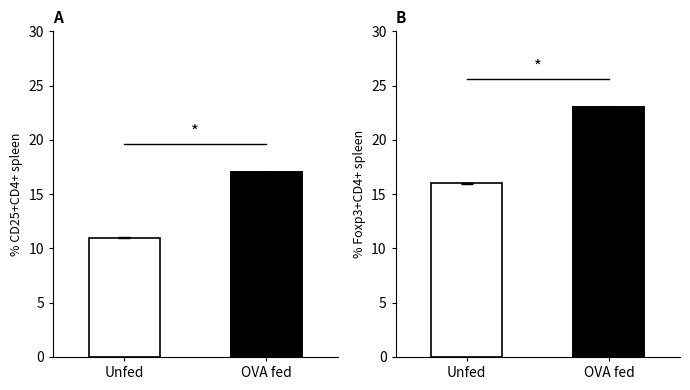

What is the average value?

20